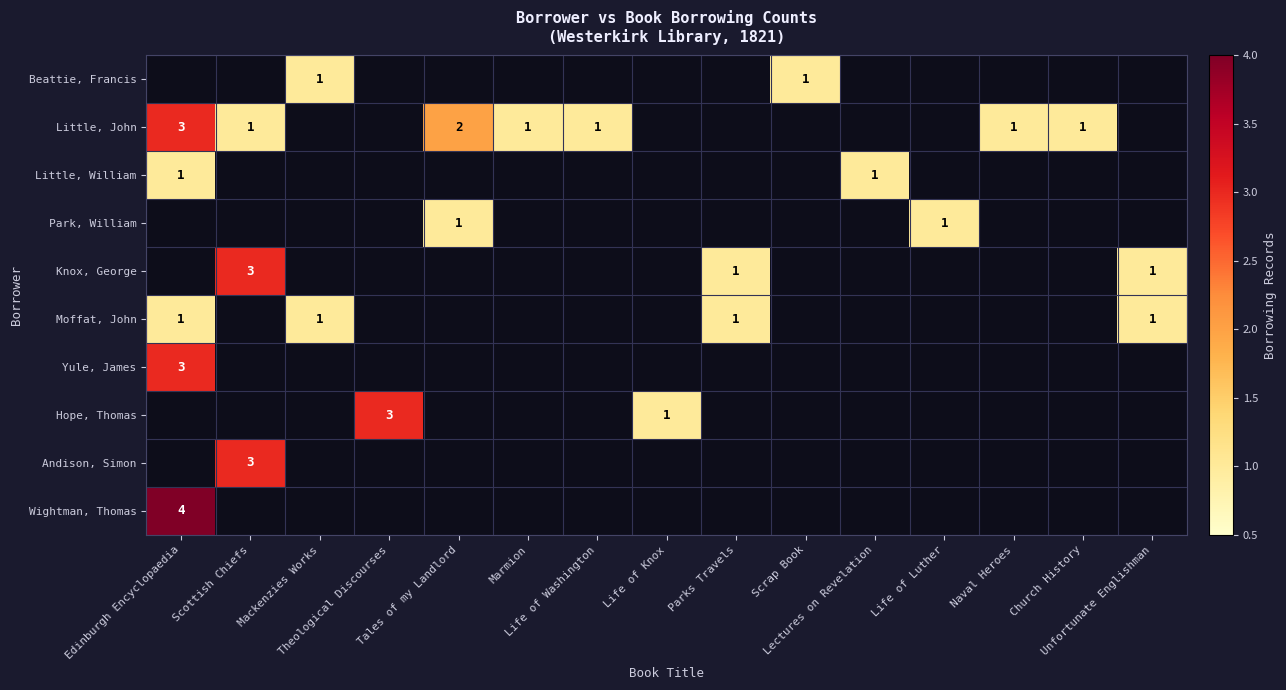

At which label does Park, William reach its minimum?

Edinburgh Encyclopaedia